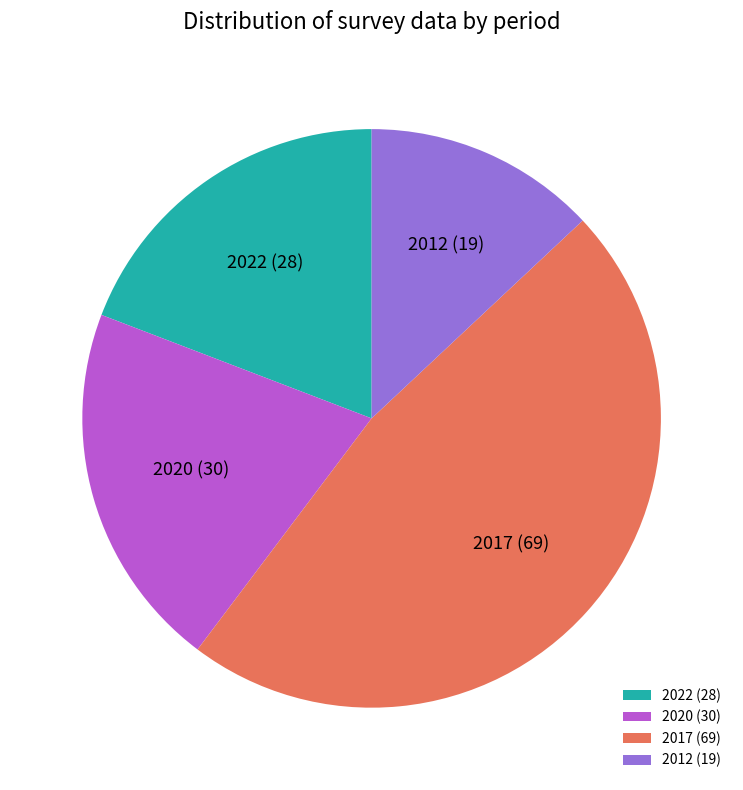

Is there a majority slice in this chart?

No